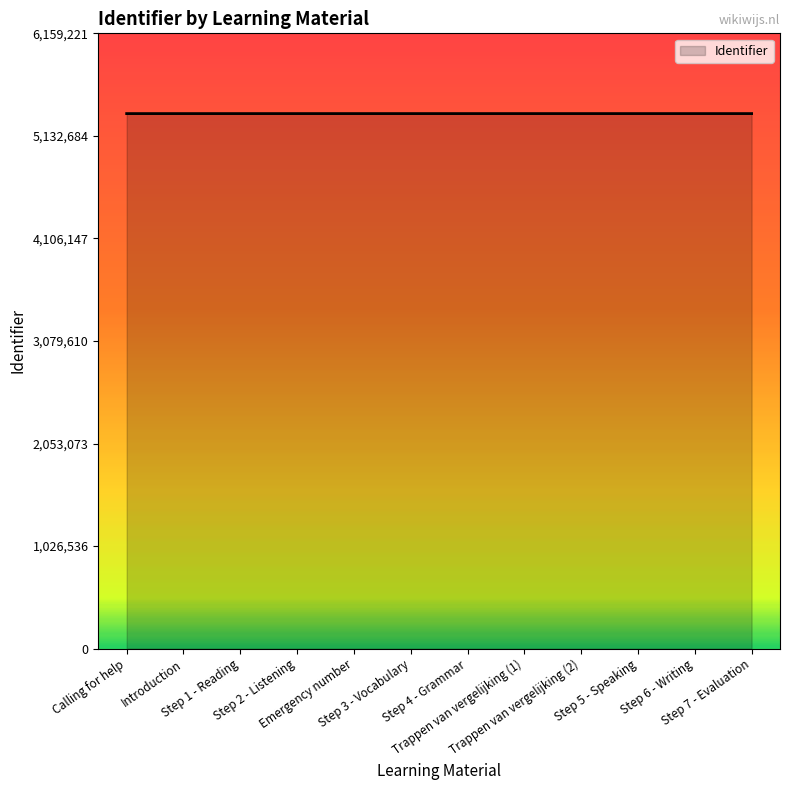

What is the greatest value displayed?

5355845